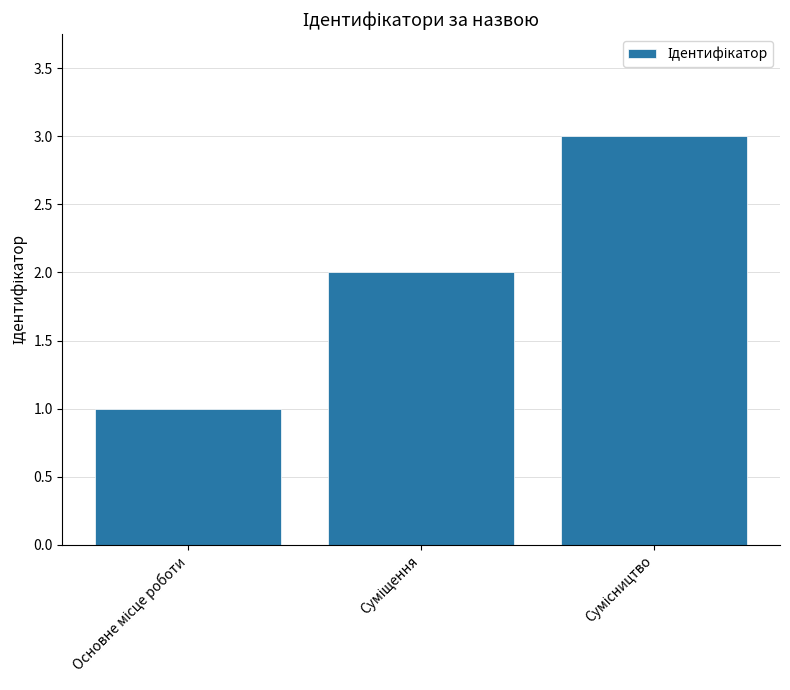

What is the sum of all values?

6